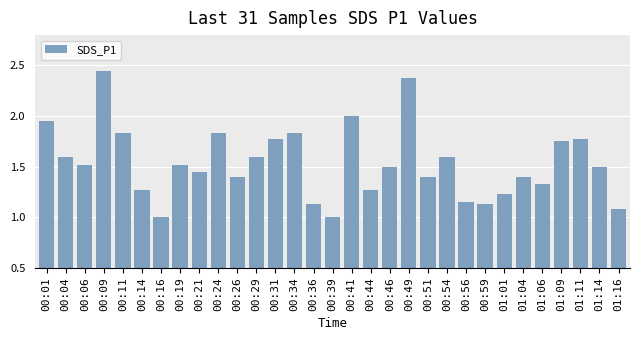

What is the minimum value shown in the chart?

1.0